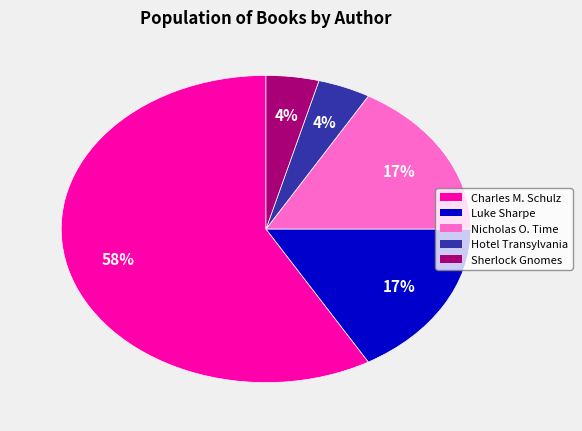

The Hotel Transylvania slice represents 4% of the pie. True or false?

True